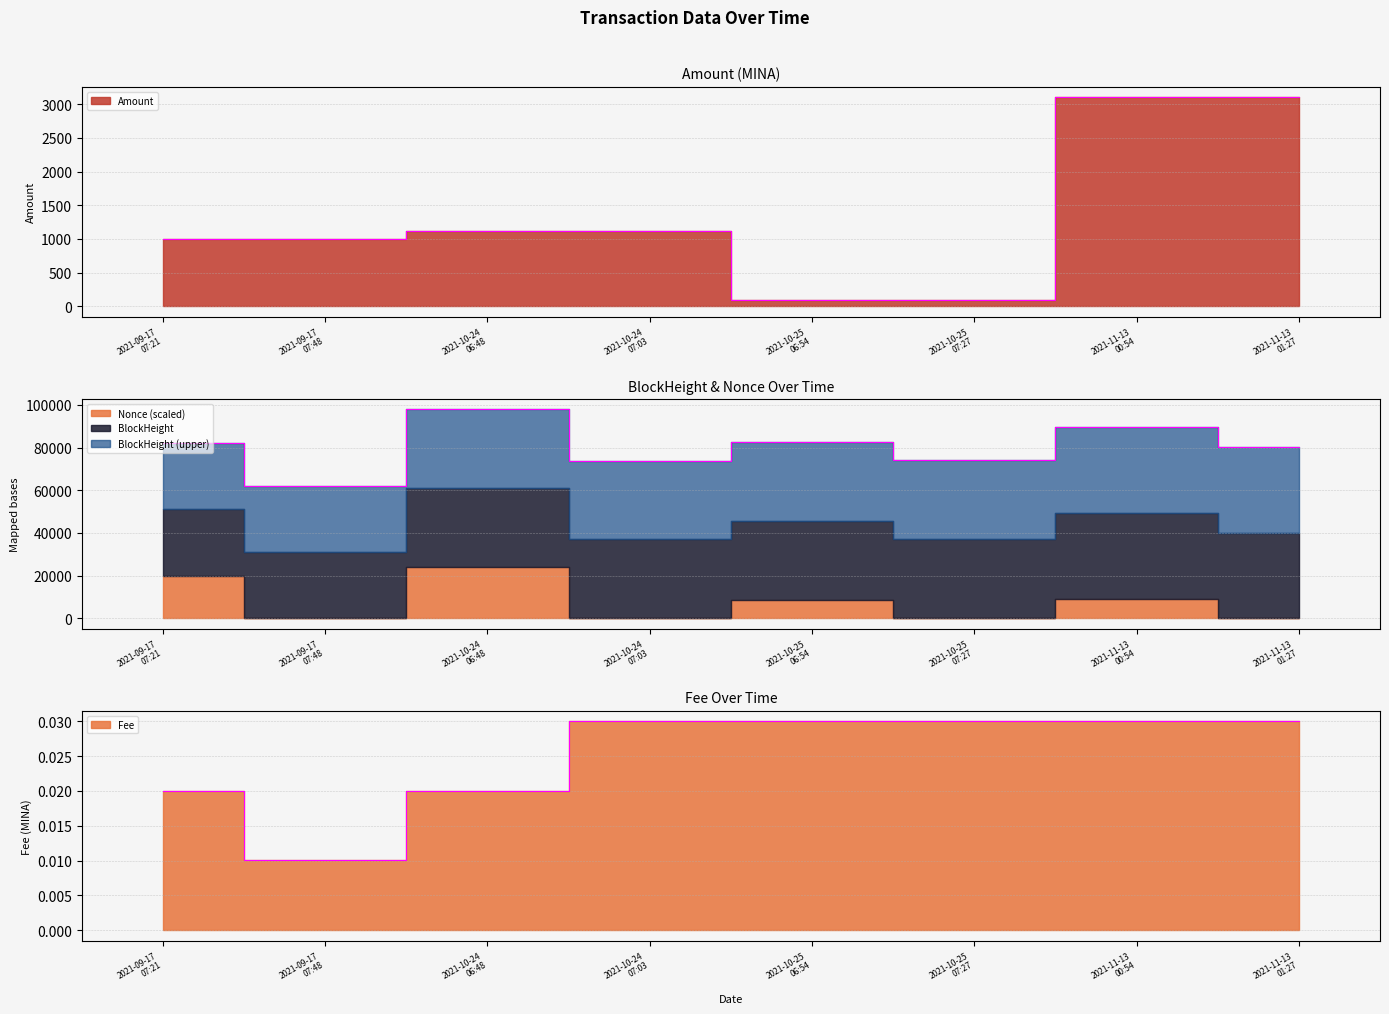

Which category has the highest value across all series?

2021-11-13
00:54